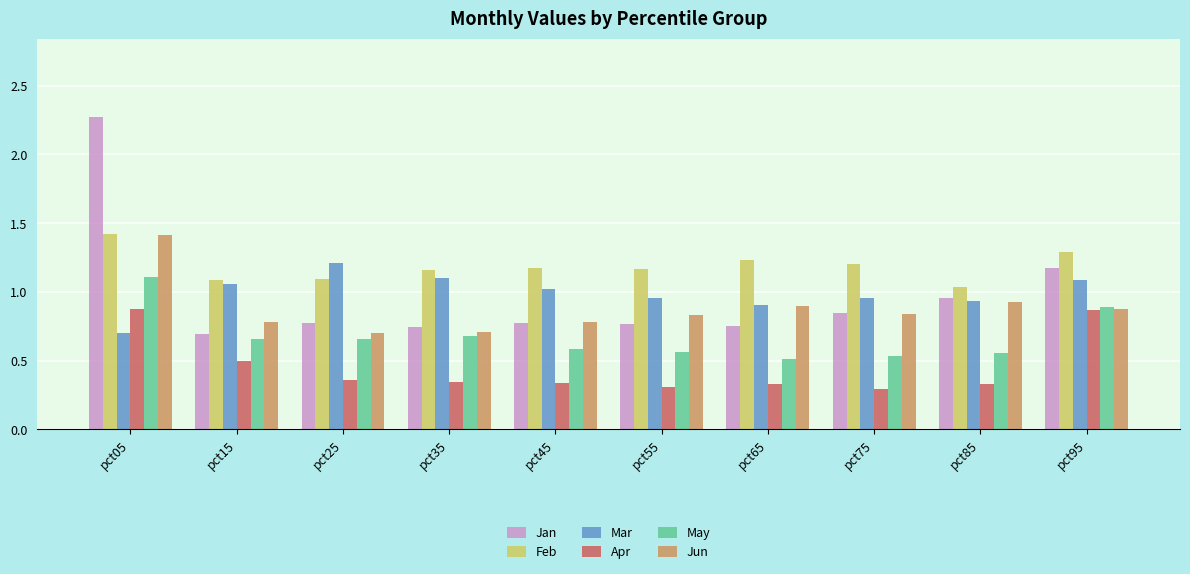

Is it true that Jun equals 1.1 at pct35?

False